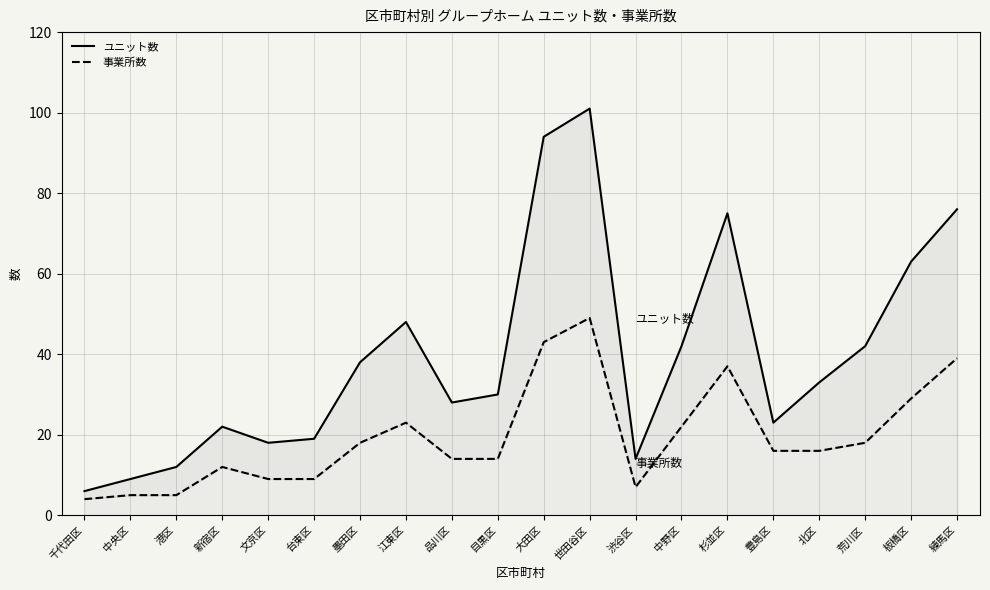

What is the label of the 4th point from the right?

北区